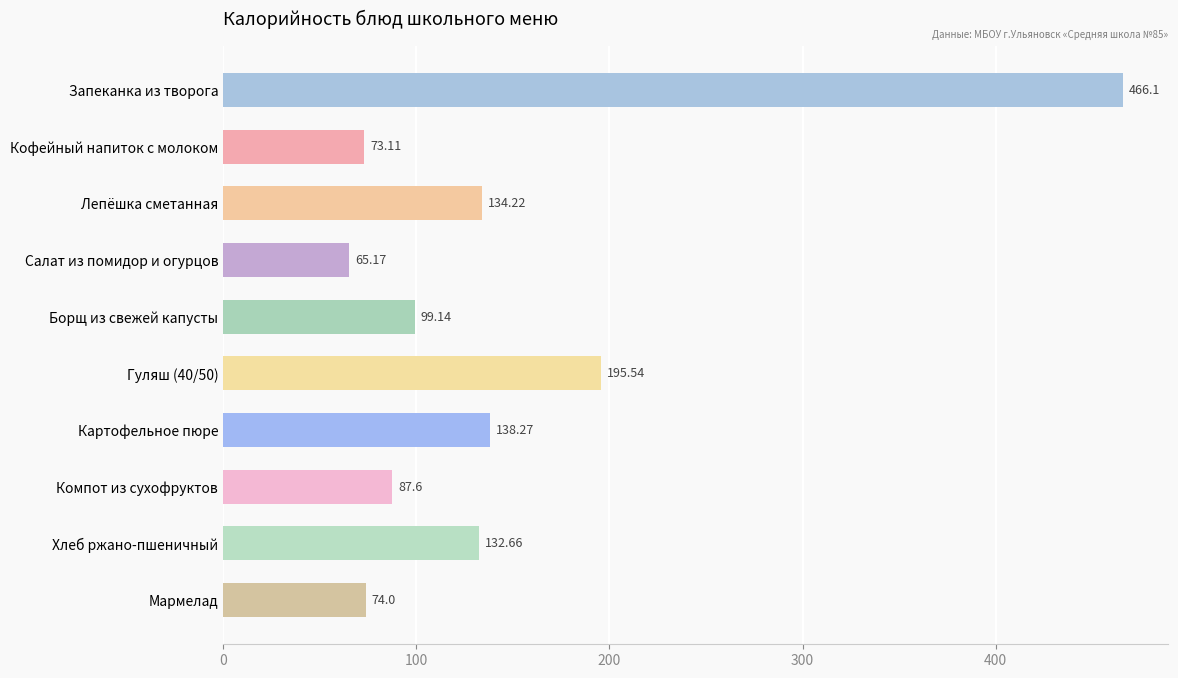

Which label corresponds to the smallest value in the chart?

Салат из помидор и огурцов